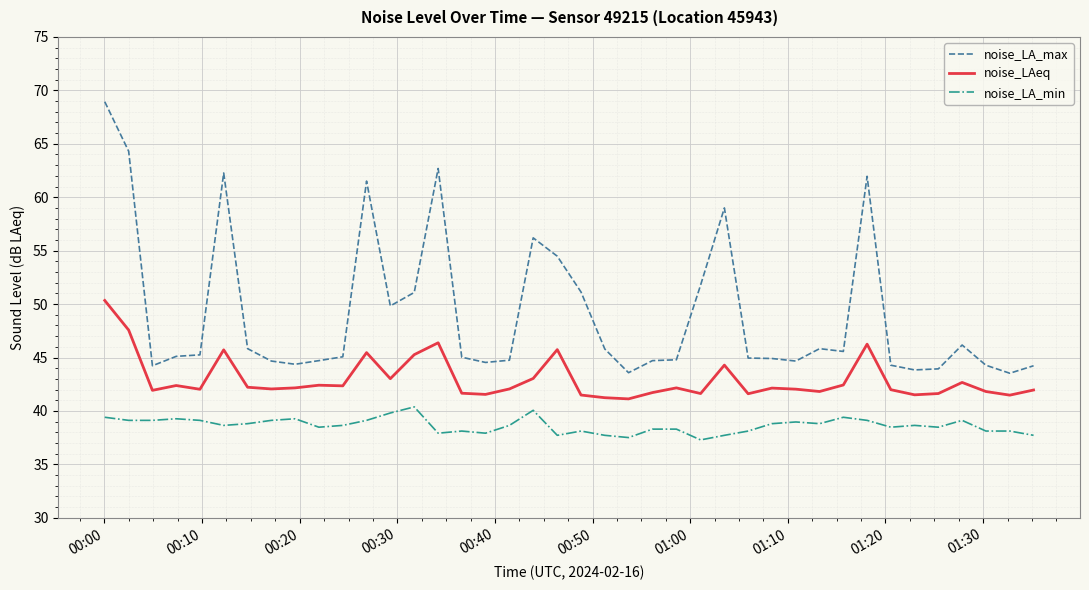

True or false: noise_LA_min and noise_LA_max intersect in this chart.

False